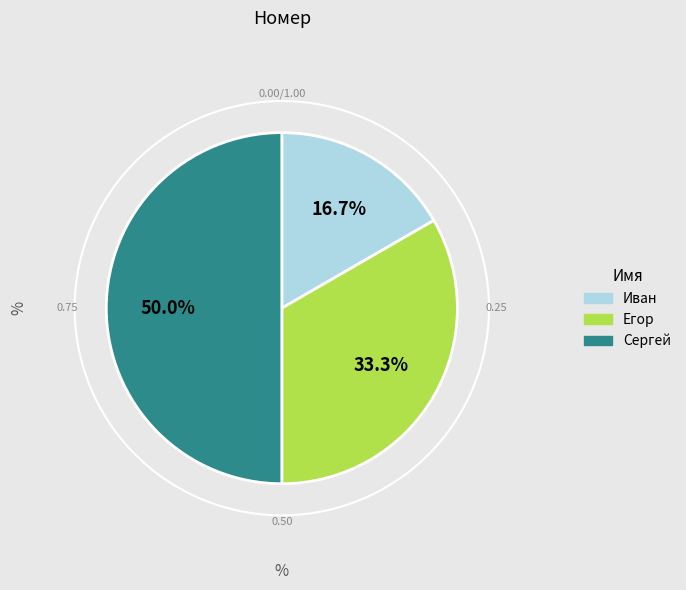

Combined, do Иван and Сергей account for over 50%?

Yes